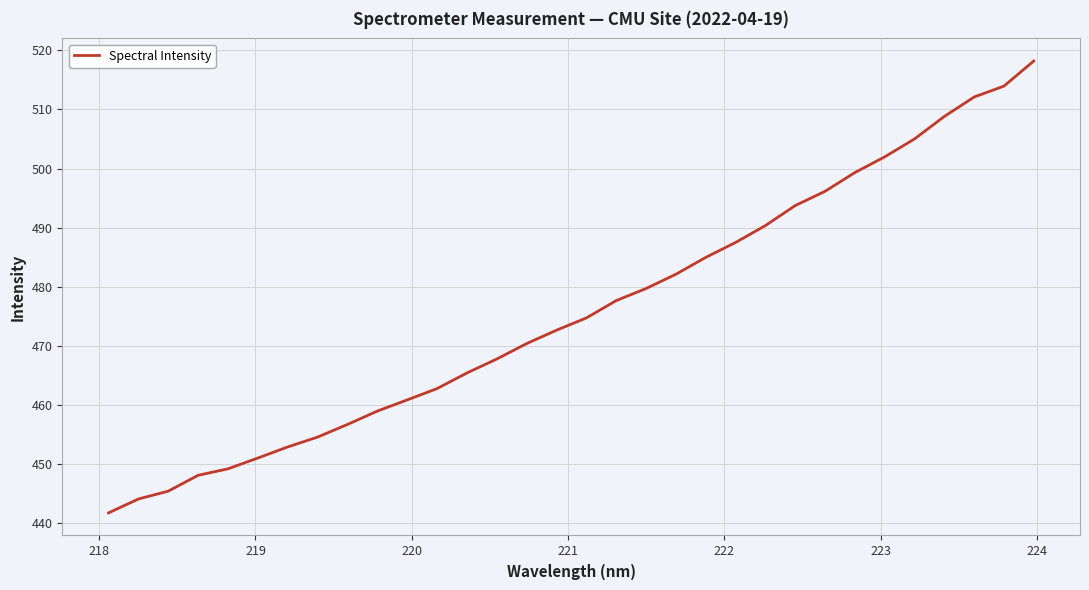

What is the greatest value displayed?

518.2